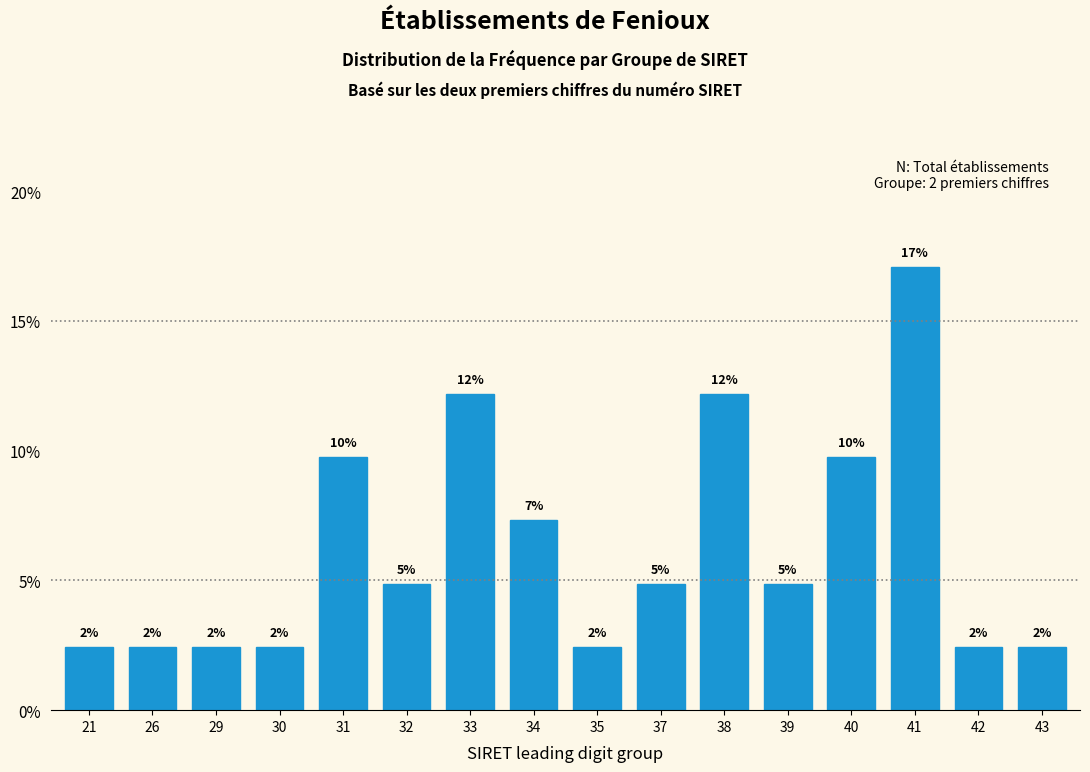

How many bars are there in total?

16